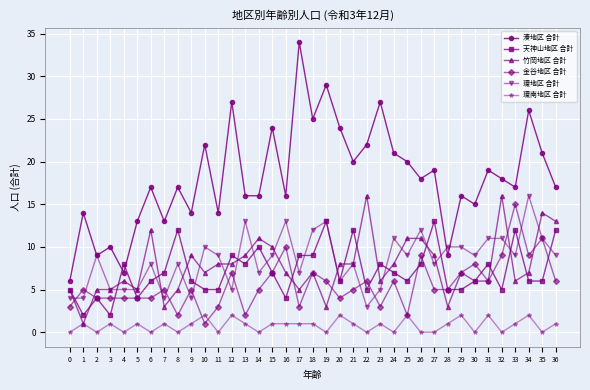

True or false: 湊地区 合計 and 環南地区 合計 cross at least once.

False